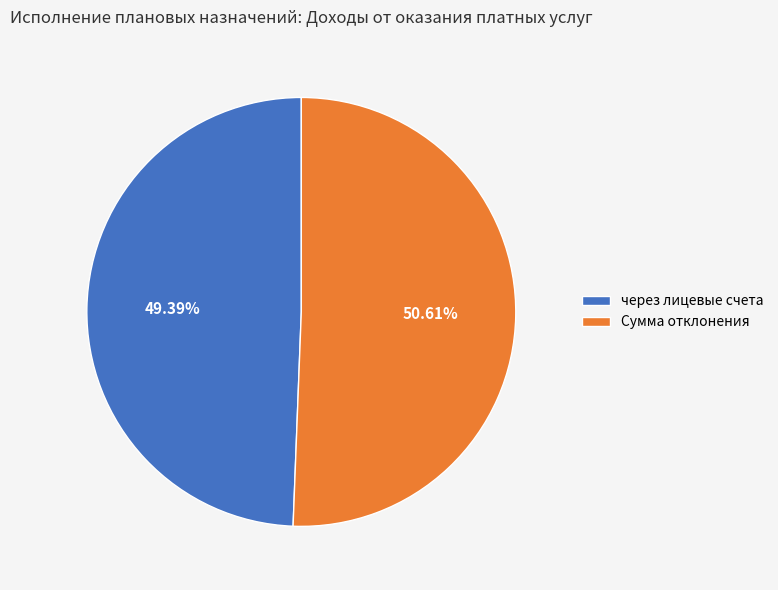

Which slice represents more than half of the pie?

Сумма отклонения